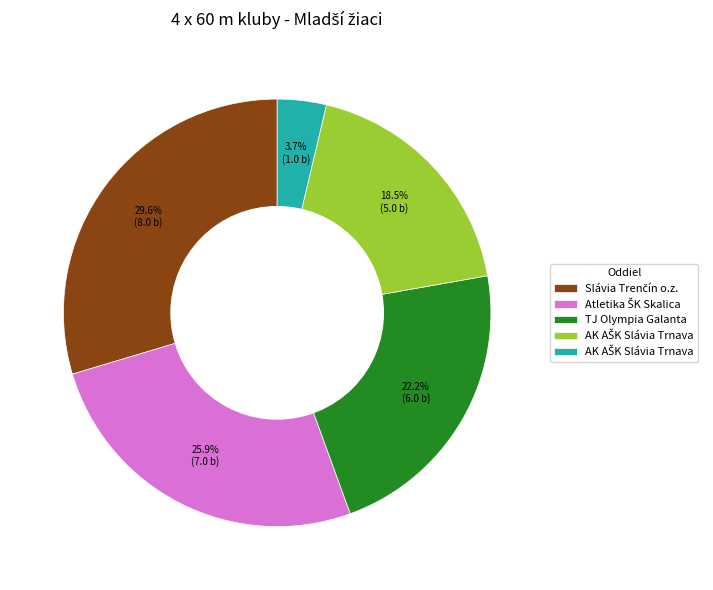

Does any single category account for the majority?

No